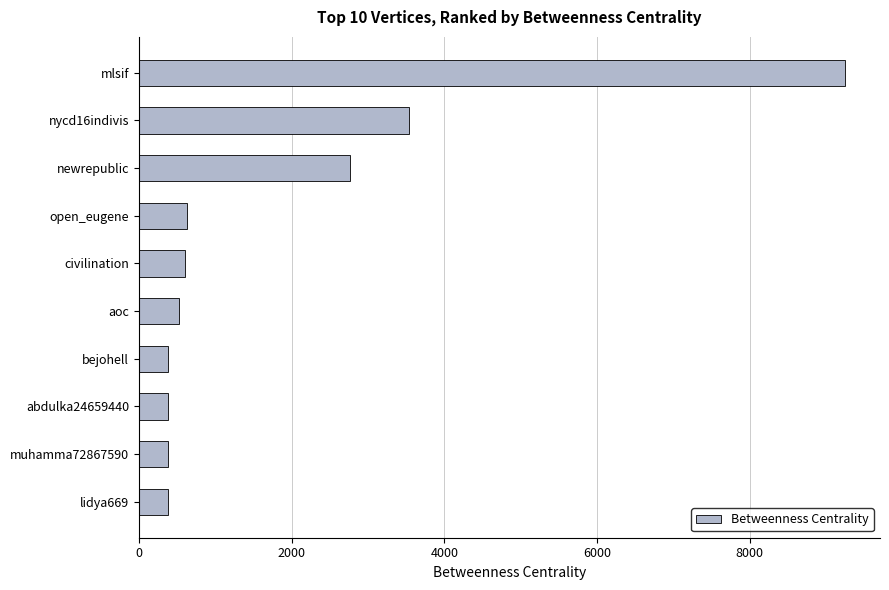

What is the ratio of the value at mlsif to the value at open_eugene?

14.7